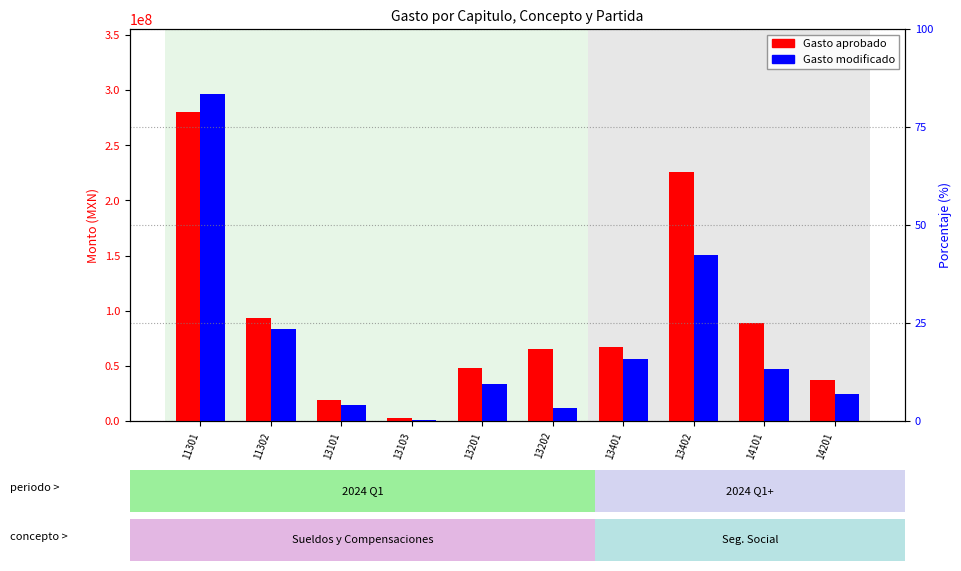

How many values in the Gasto aprobado series exceed 67163666?

5